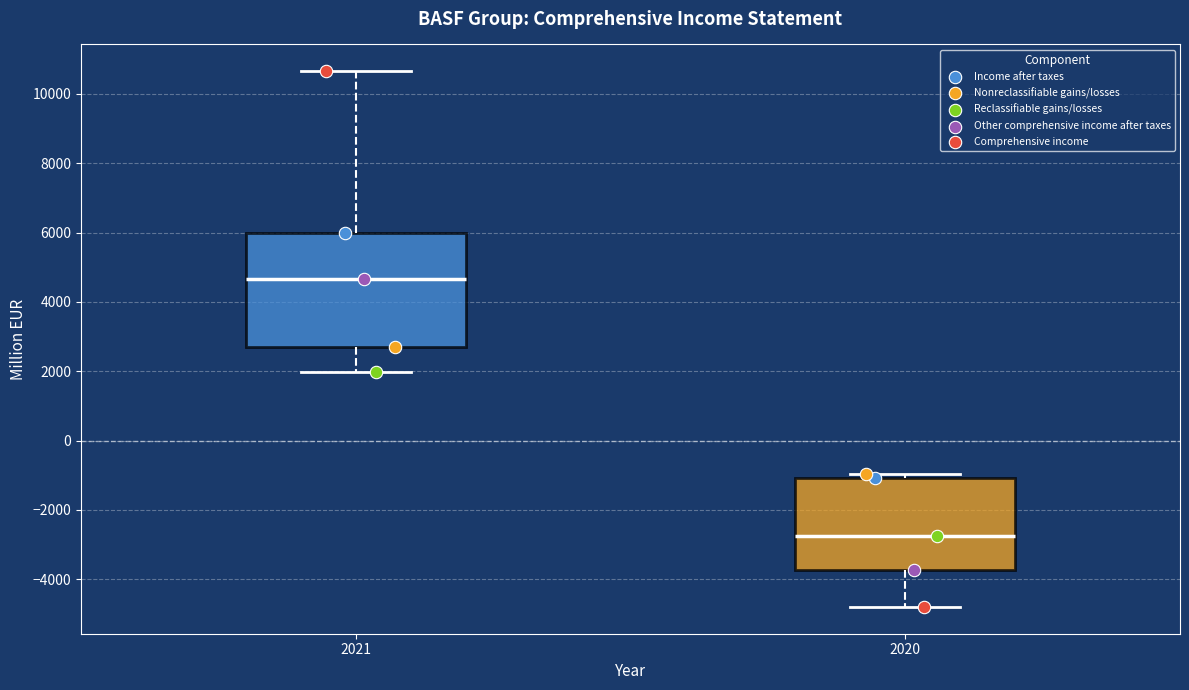

Comparing the boxes themselves (not the whiskers), which one is the tallest?

2021